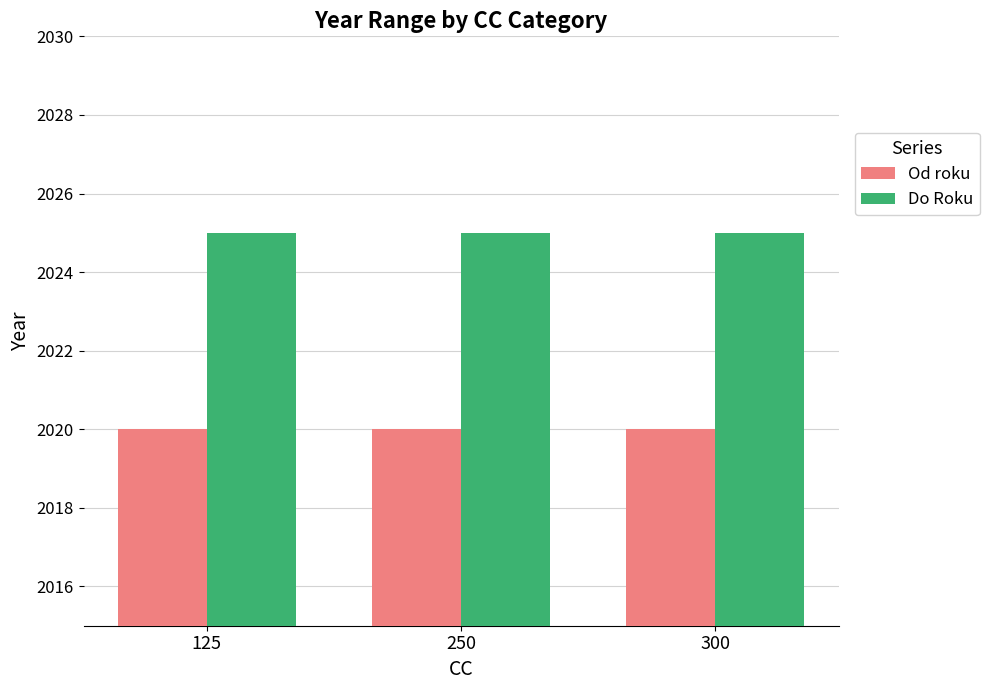

Reading left to right, list all the values displayed in this chart.

Od roku: 125=2020	250=2020	300=2020
Do Roku: 125=2025	250=2025	300=2025